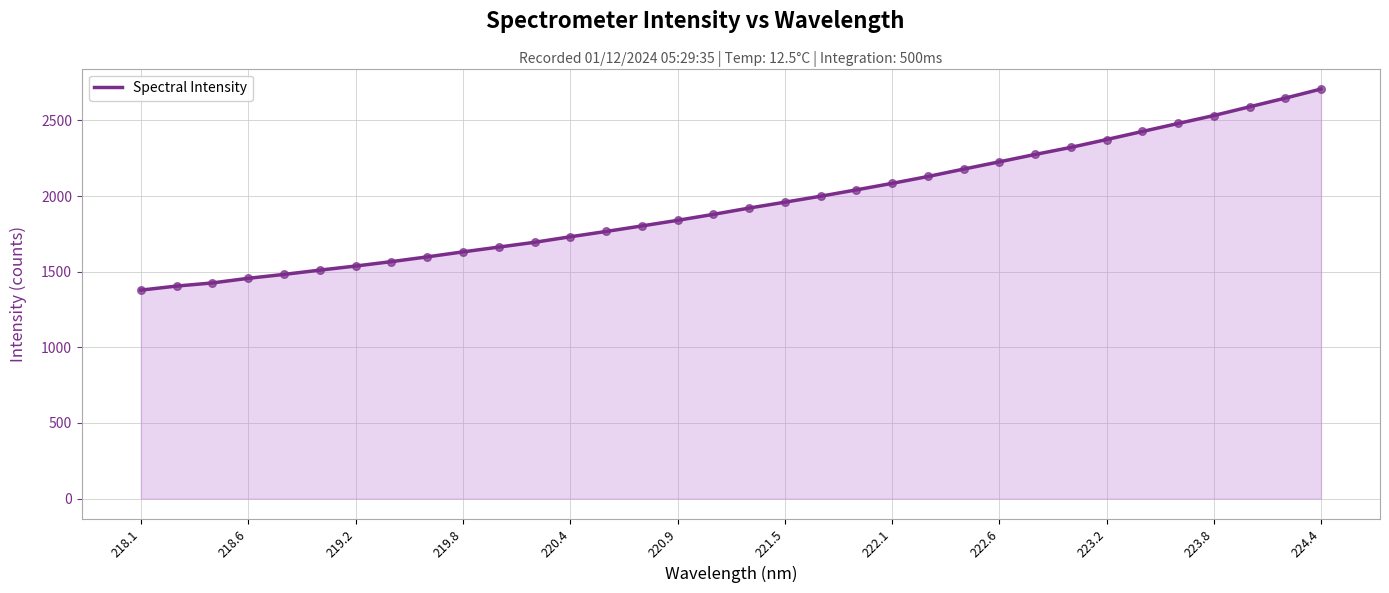

What is the difference between the maximum and minimum values?

1328.8